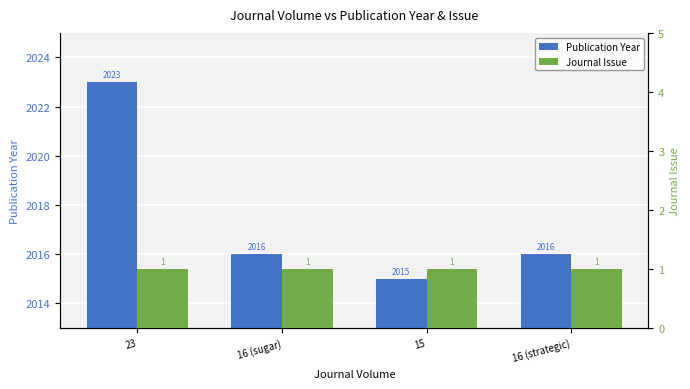

At which category does the chart reach its minimum across all series?

23